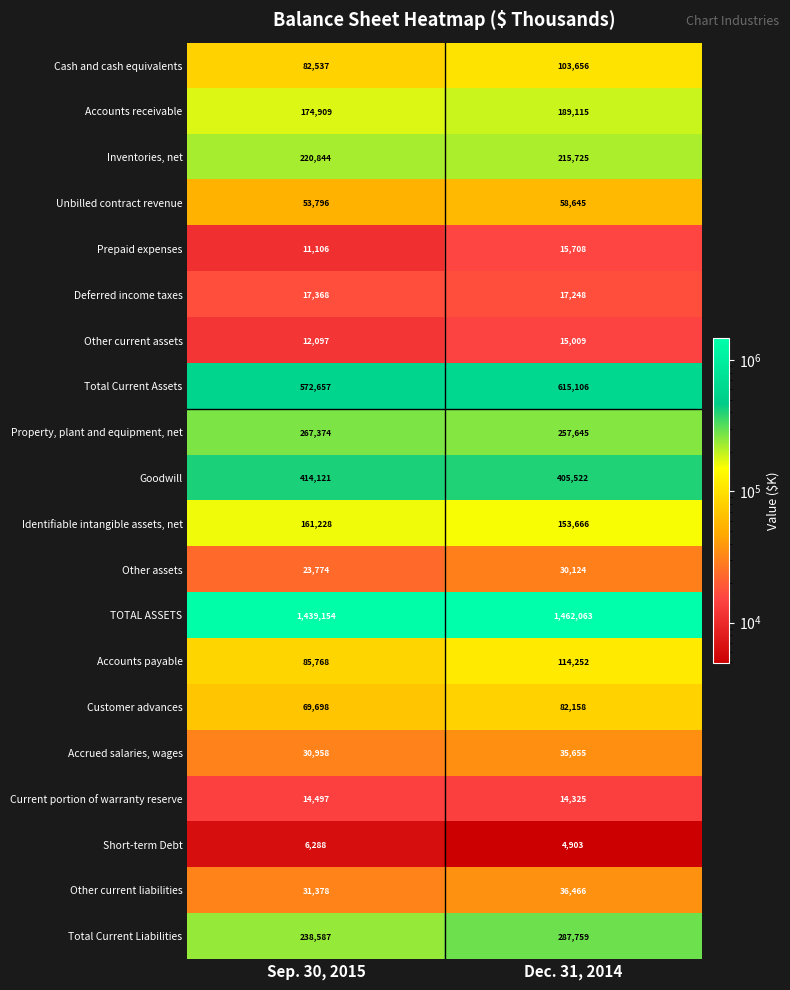

Between Sep. 30, 2015 and Dec. 31, 2014, which series saw the biggest shift?

Total Current Liabilities